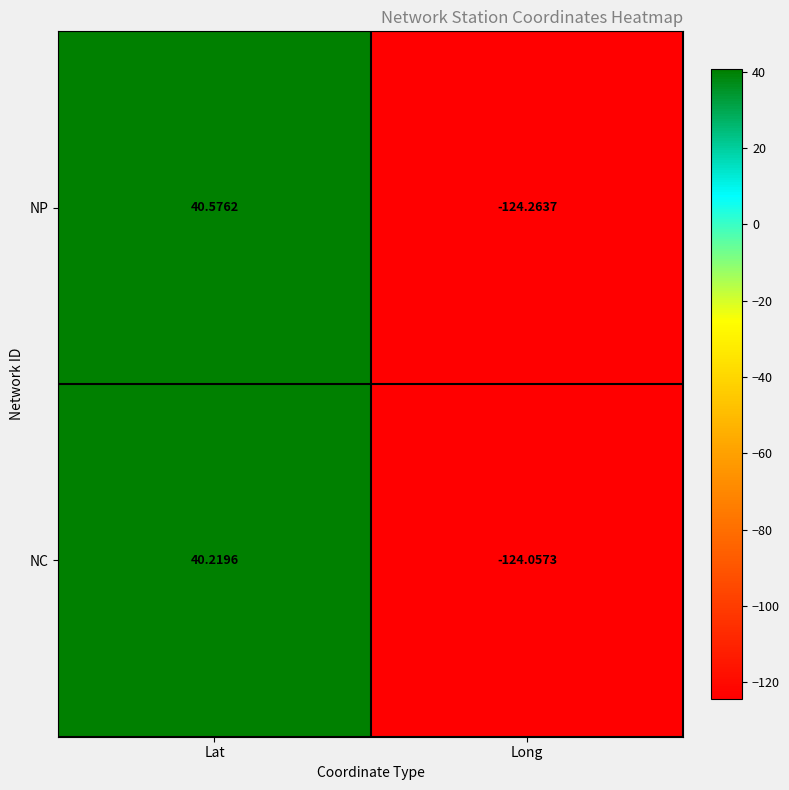

Where does the NC series first go above 40?

Lat